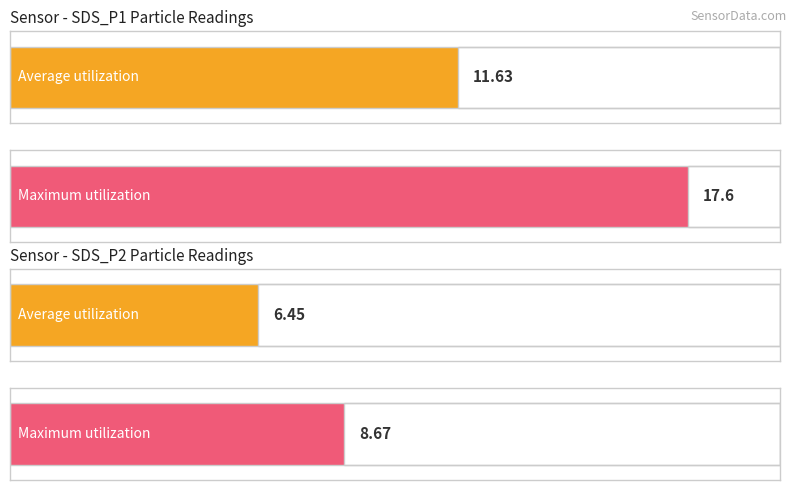

What is the average value of the SDS_P1 series?

11.6